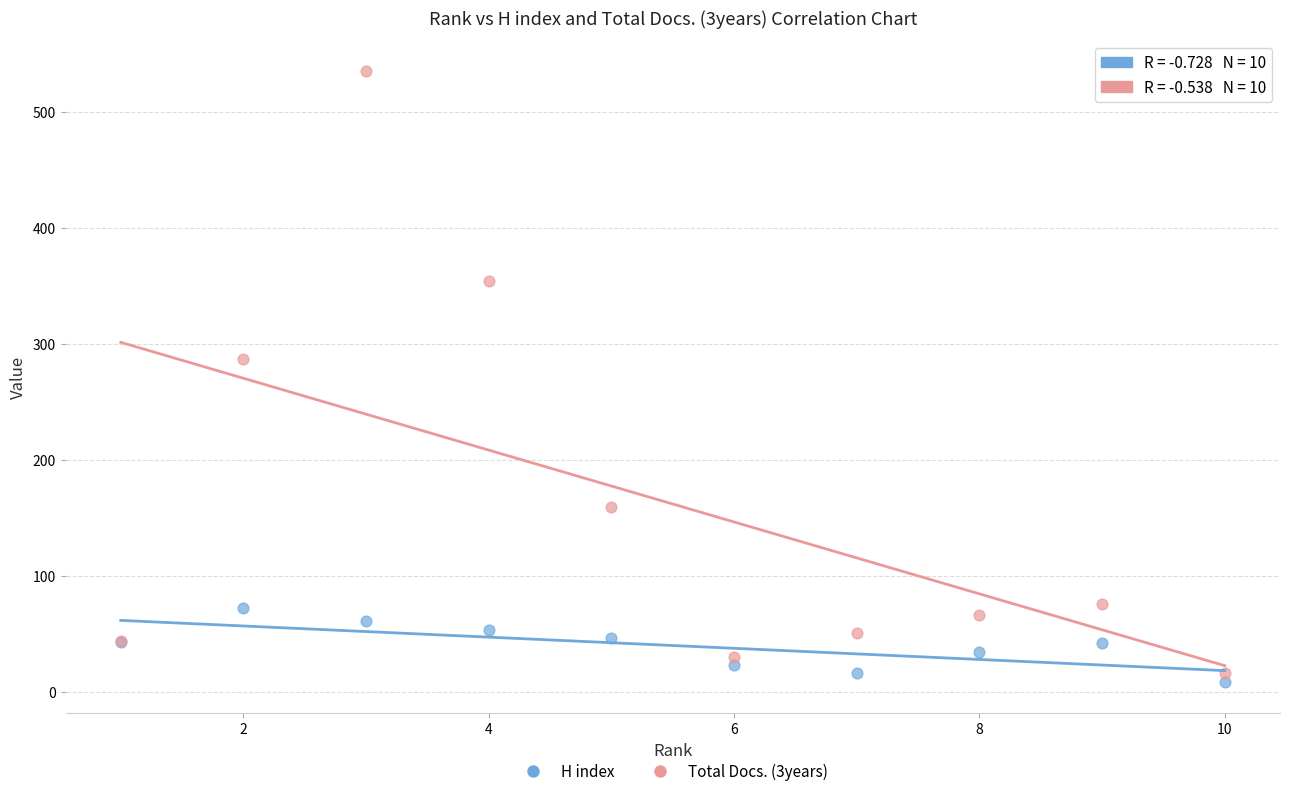

Which series has the widest spread of Y values?

Total Docs. (3years)